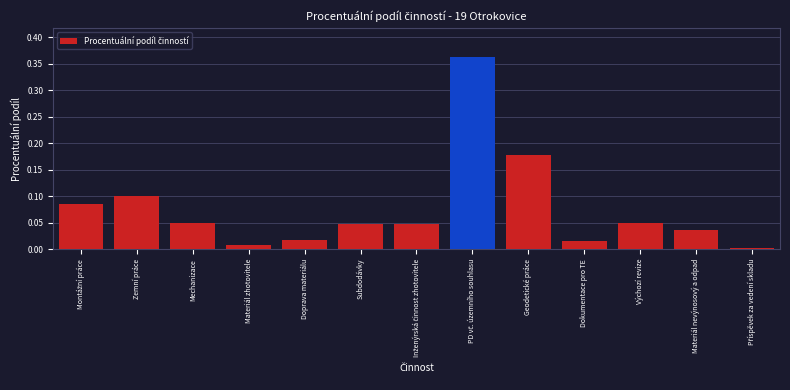

Which has a higher value, Výchozí revize or Materiál zhotovitele?

Výchozí revize